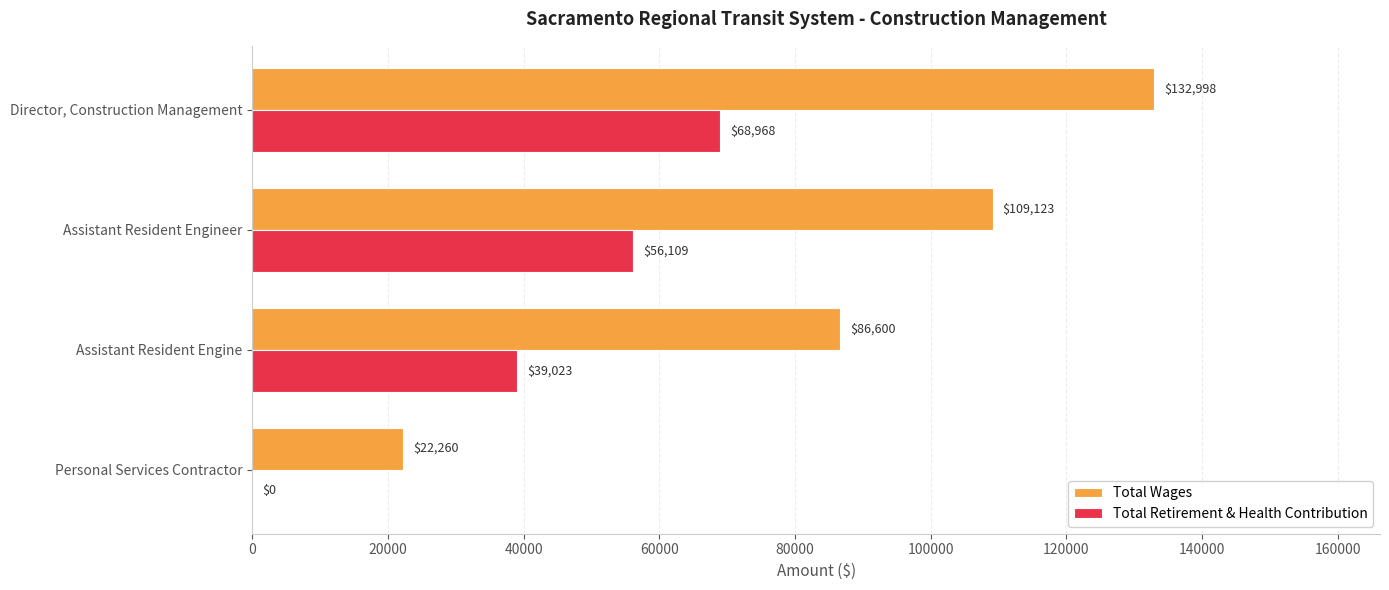

What is the total value across all series at Assistant Resident Engineer?

165232